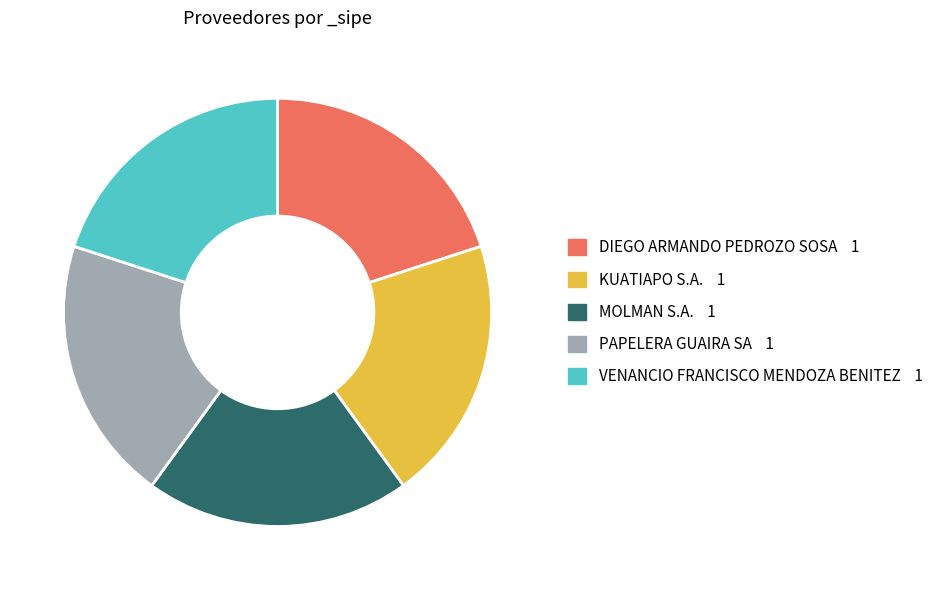

How many segments does this pie chart have?

5